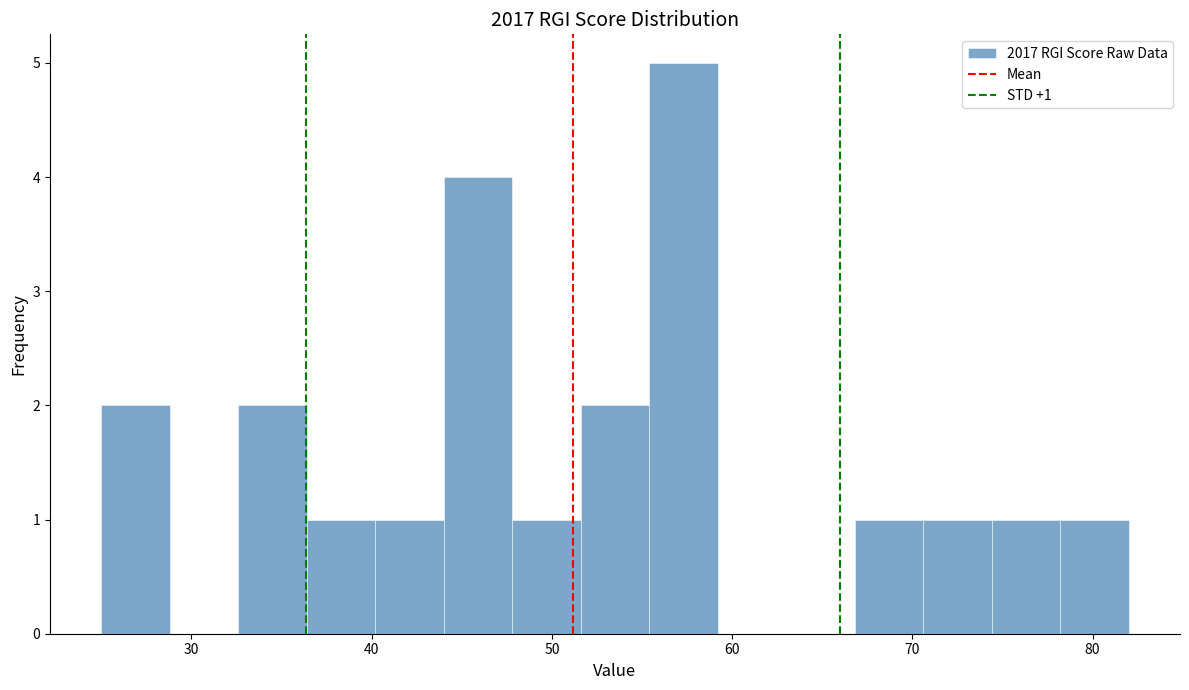

Read against the x-axis, roughly where is the centre of the tallest bar?

57